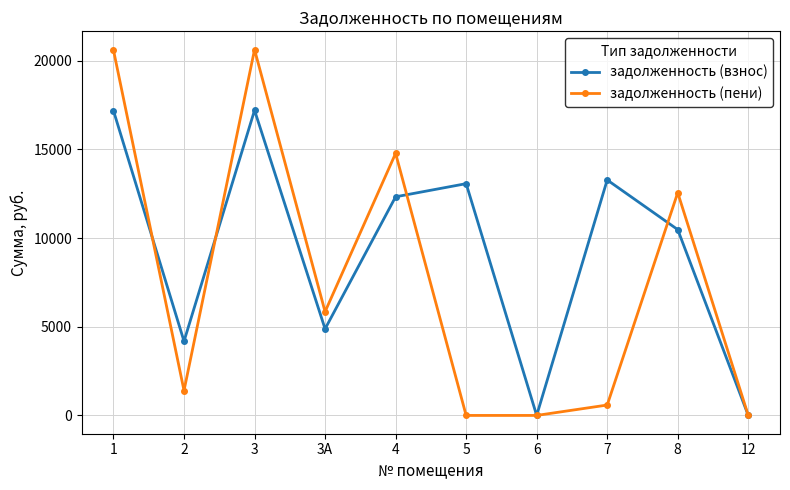

At how many categories does at least one series exceed 12700?

5